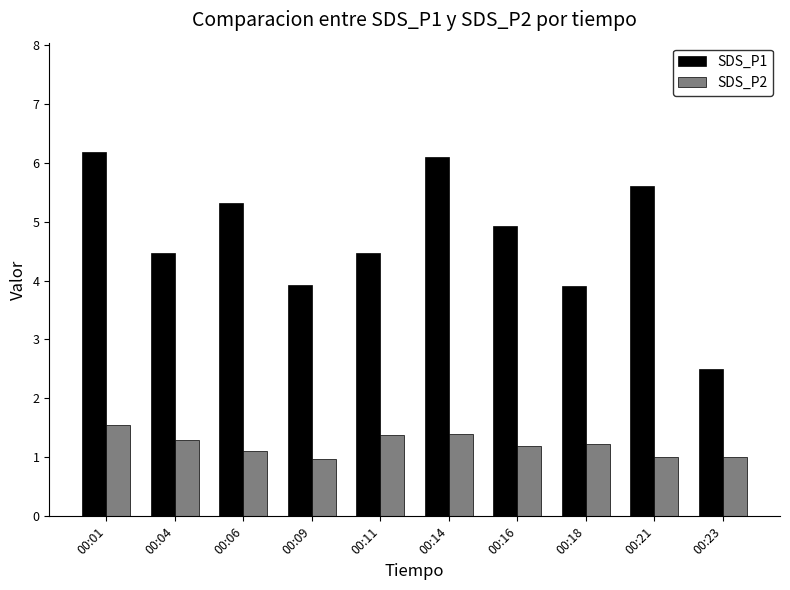

Count the number of data series in this chart.

2